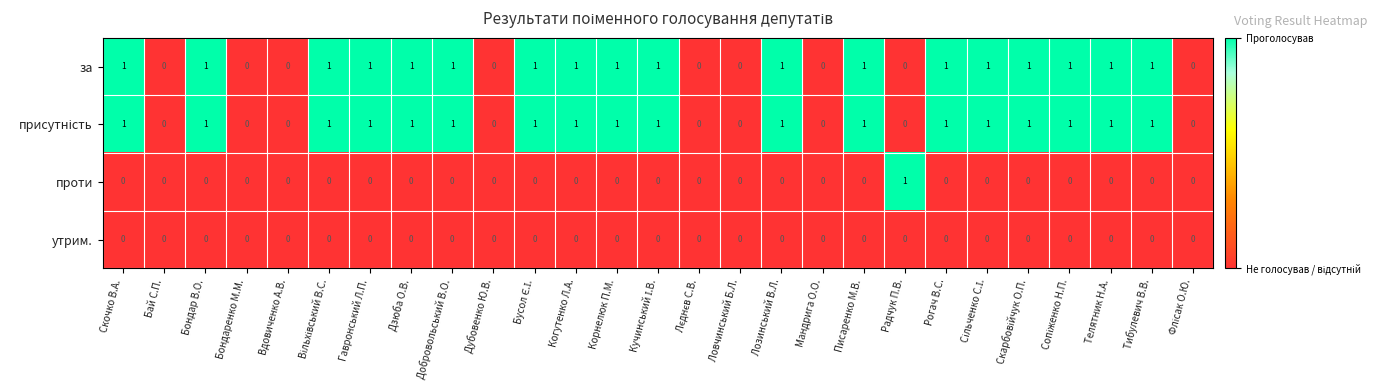

How many series are shown in this chart?

4